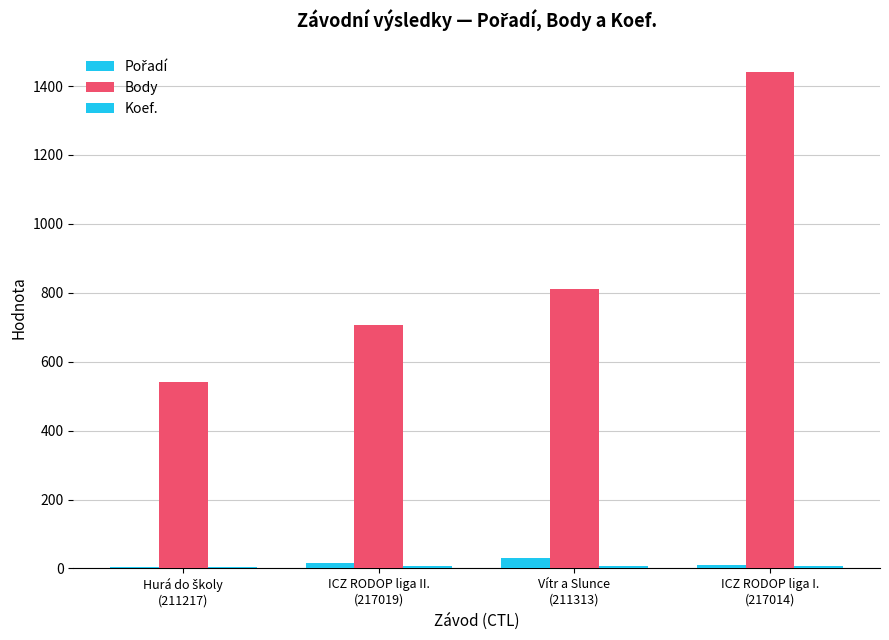

Count the number of data series in this chart.

3